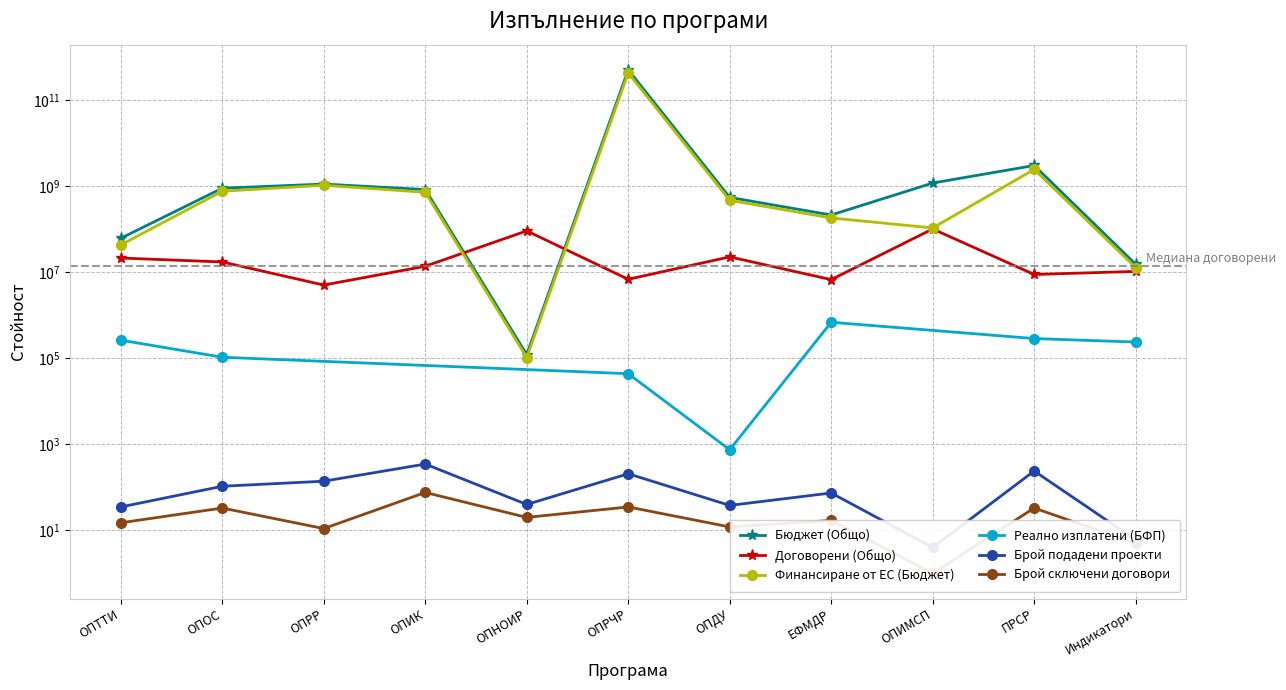

At which label does Бюджет (Общо) first exceed 840156402?

ОПОС